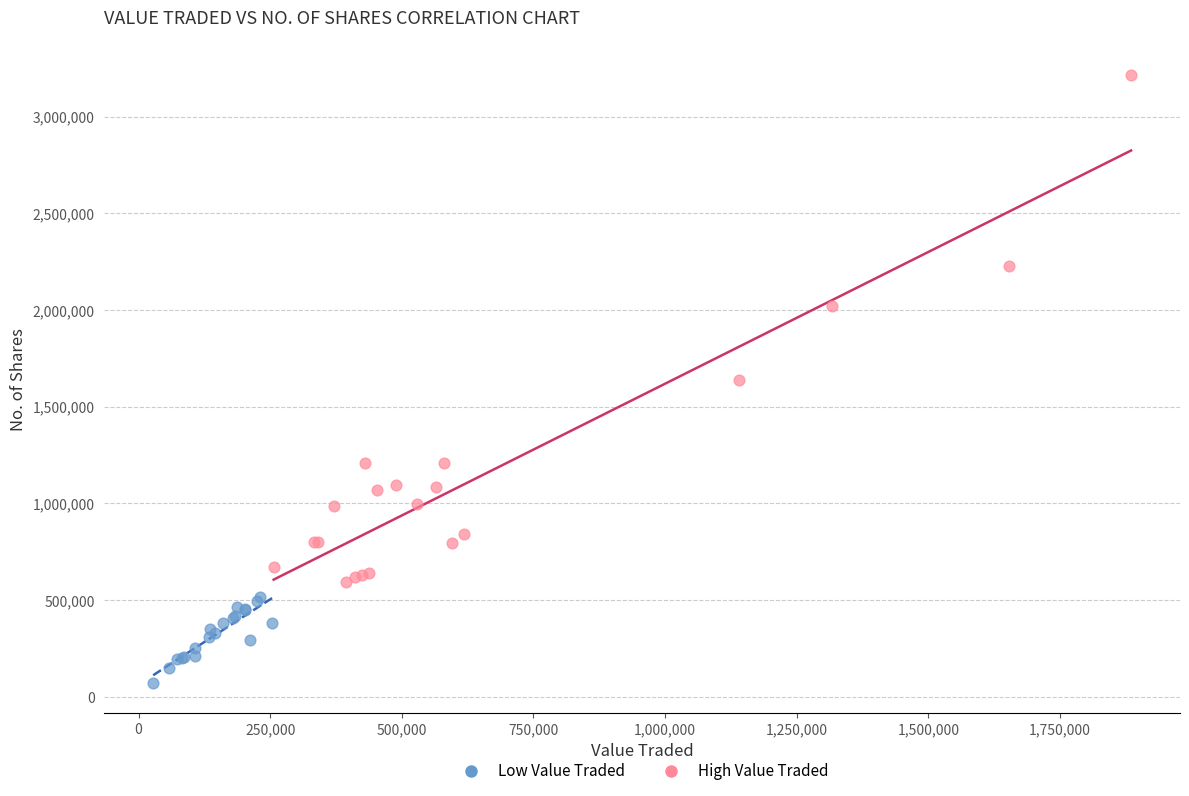

Which series contains the highest Y value?

High Value Traded